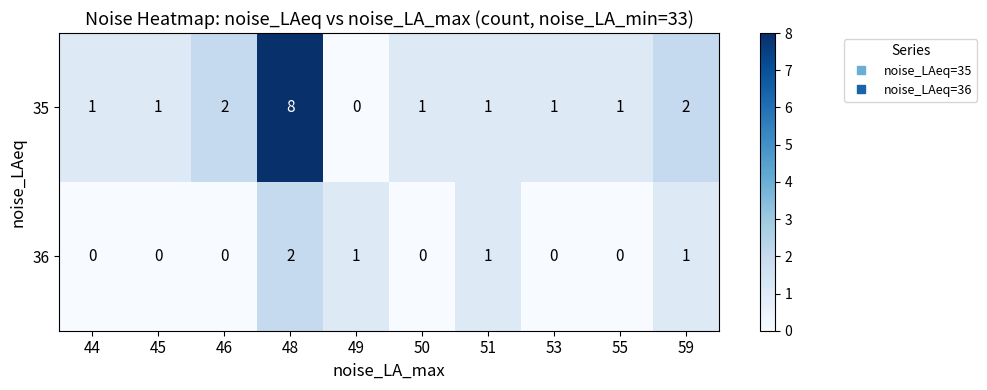

At which label does 35 reach its minimum?

49